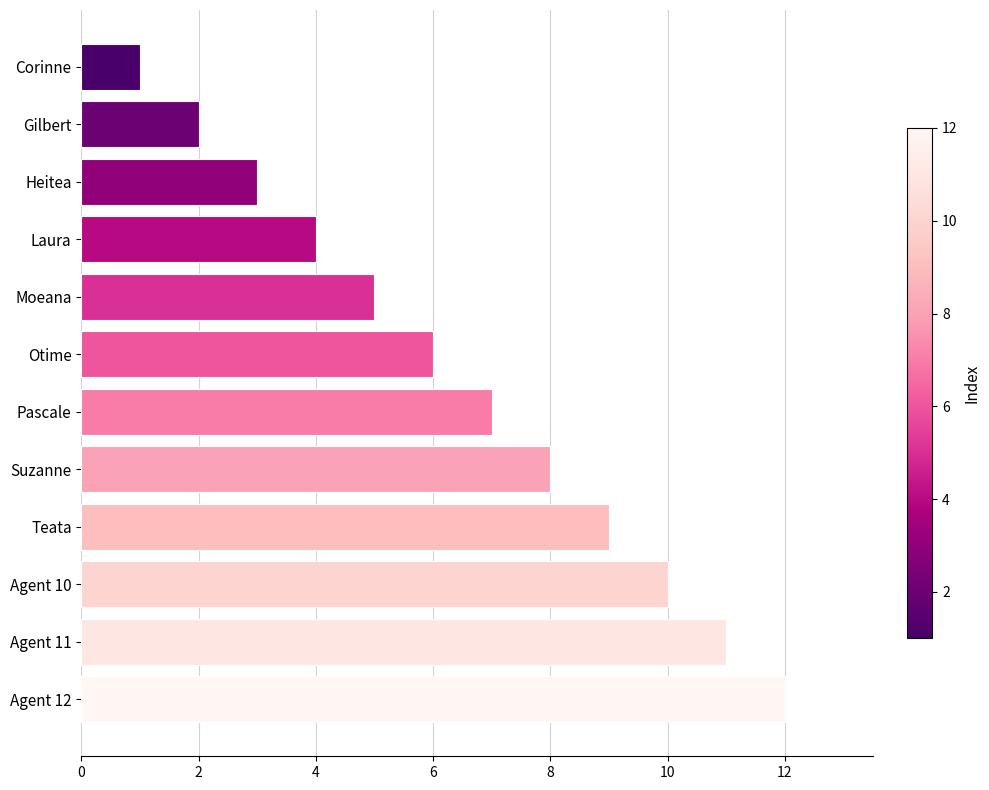

What is the label of the 12th bar from the top?

Agent 12